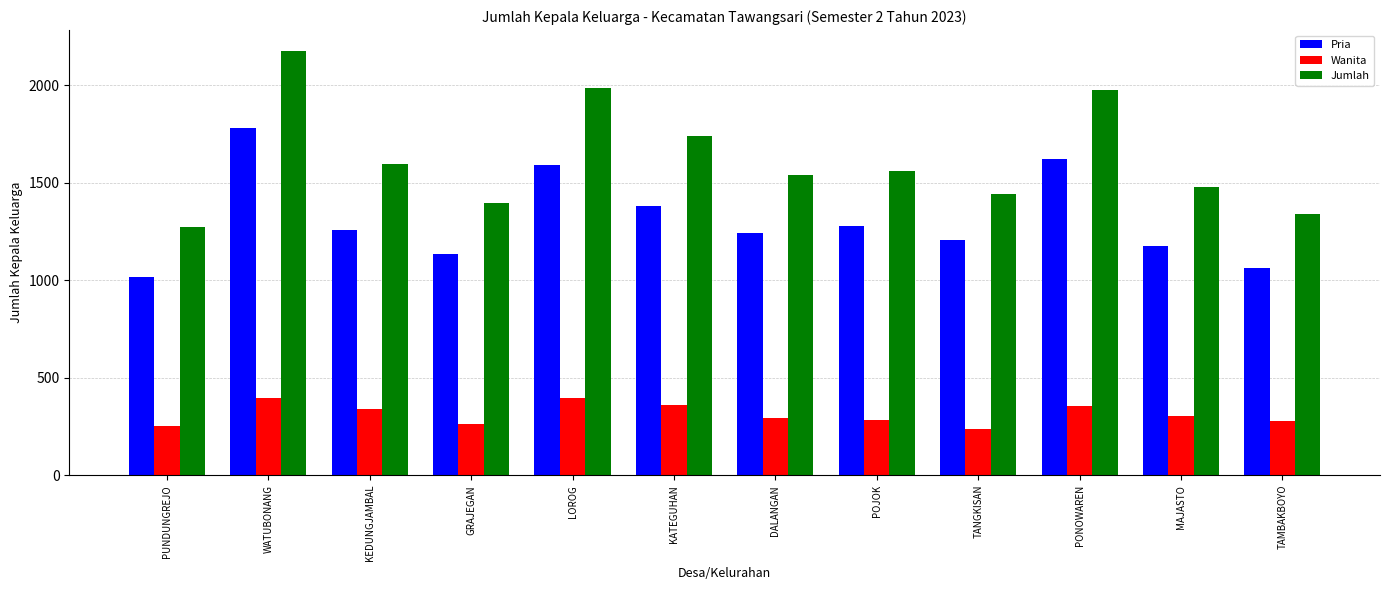

The value of Pria at PUNDUNGREJO is 706. True or false?

False